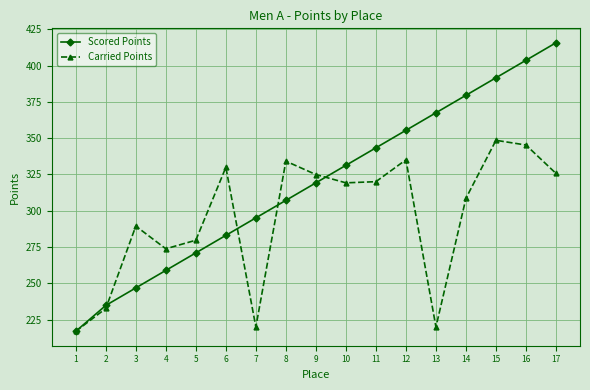

Which series changed the most between 4 and 11?

Scored Points